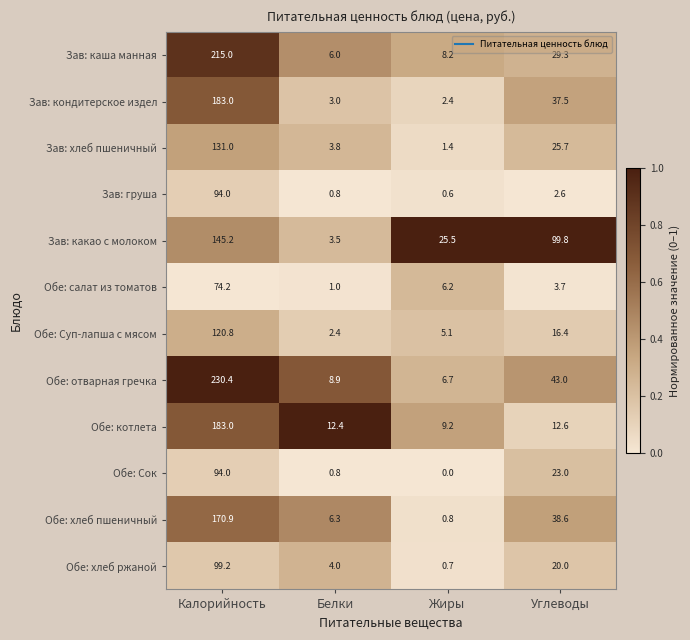

How many series are shown in this chart?

12